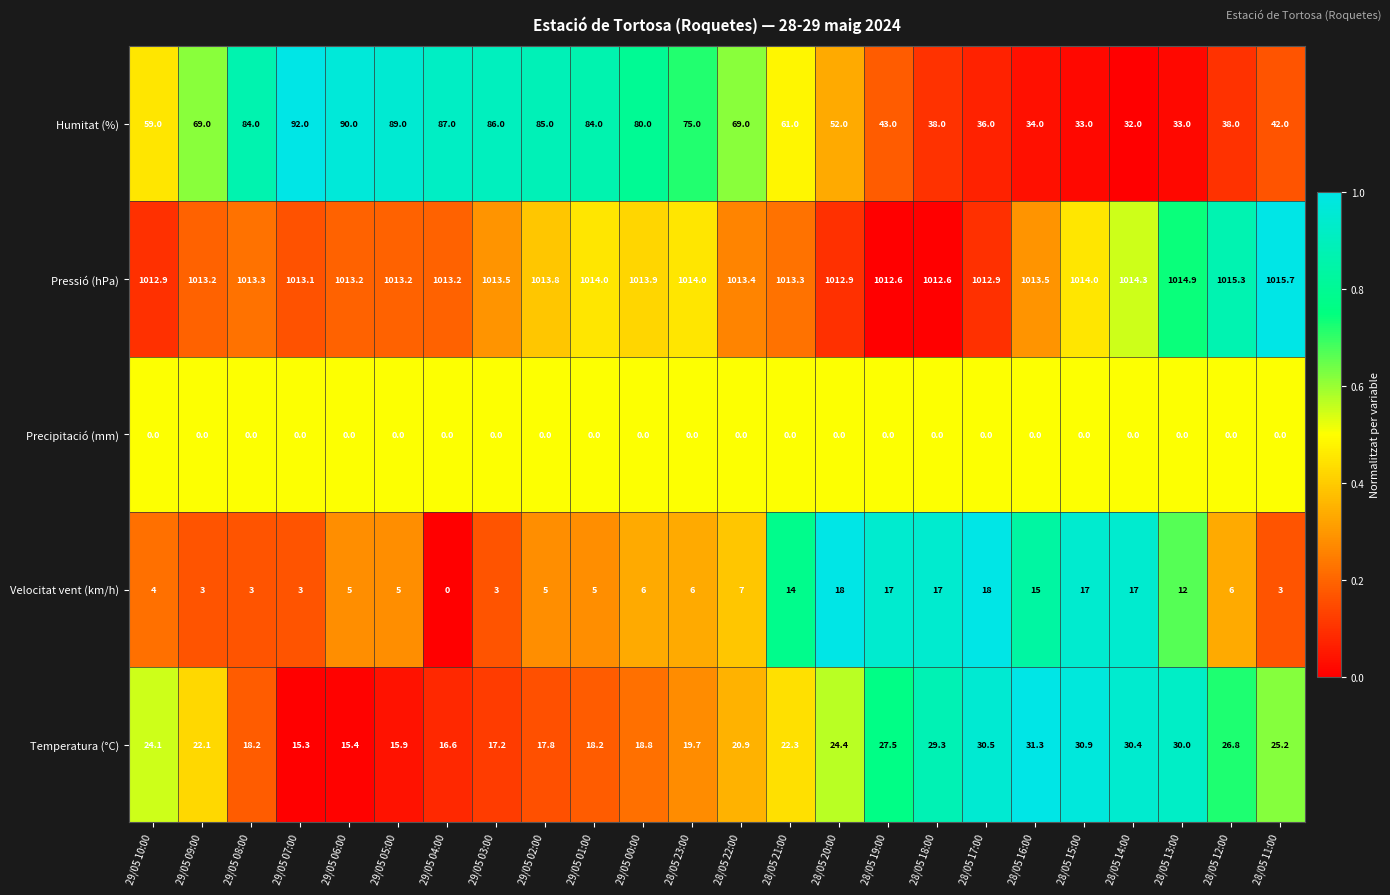

Rank the series by their maximum value, from highest to lowest.

Pressió (hPa), Humitat (%), Temperatura (°C), Velocitat vent (km/h), Precipitació (mm)